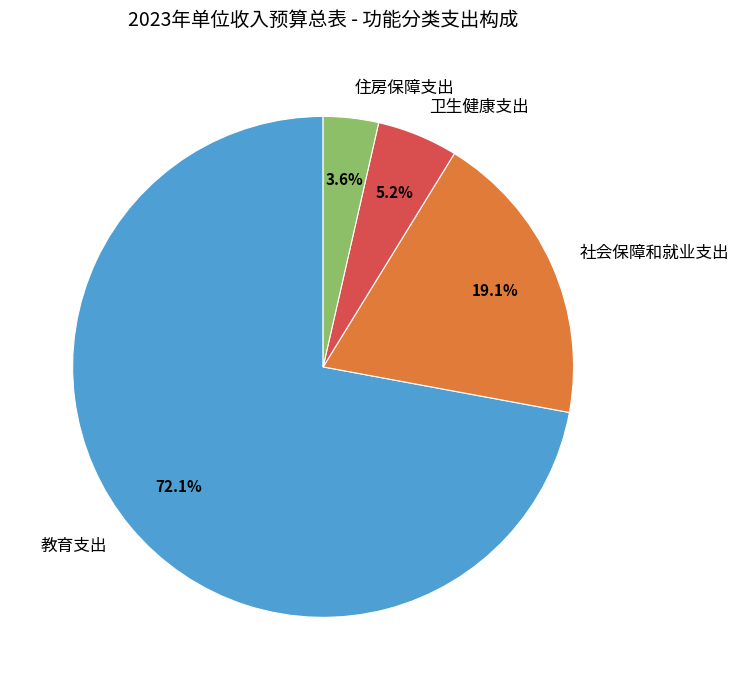

To the nearest percent, what is the combined percentage of 卫生健康支出 and 社会保障和就业支出?

24%